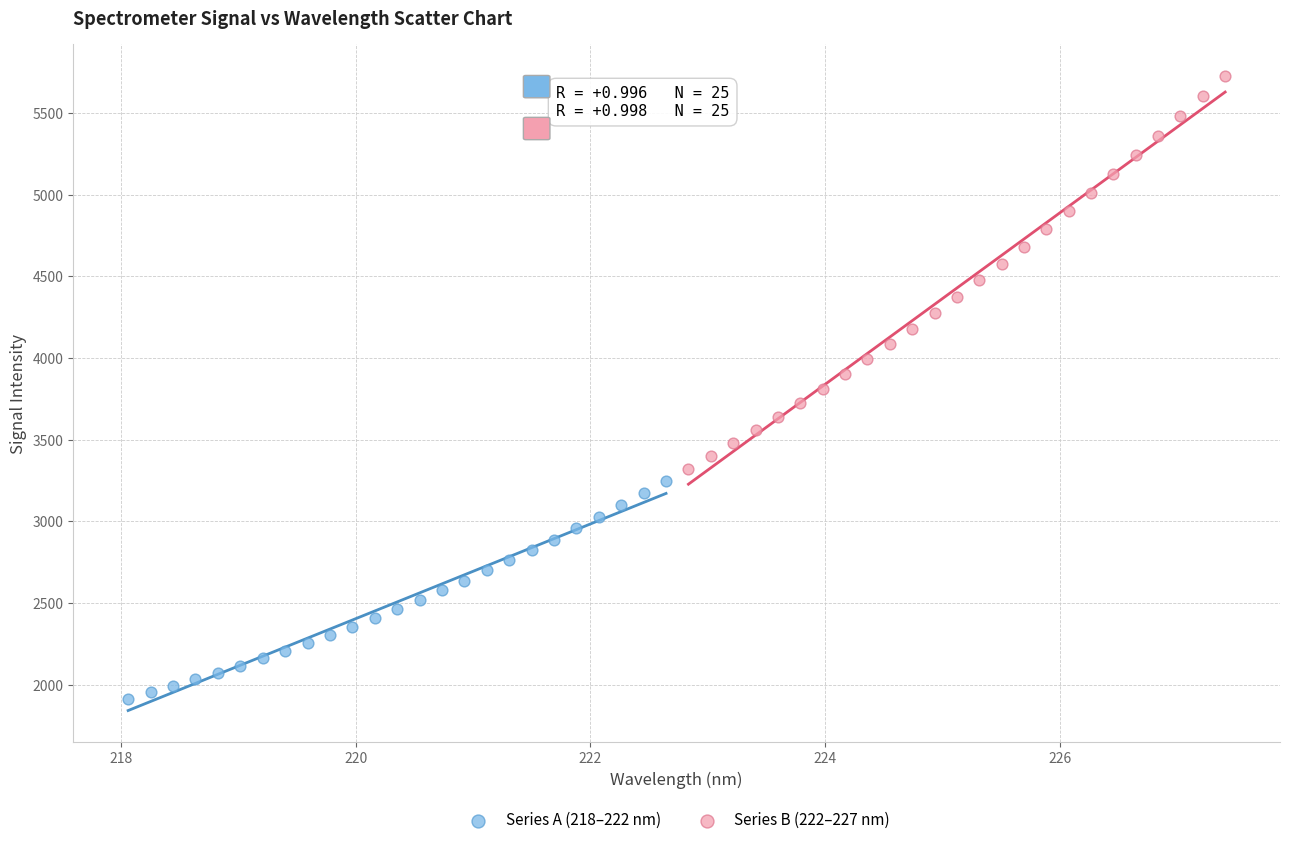

What are all the series names shown in the legend?

Series A (218–222 nm), Series B (222–227 nm)